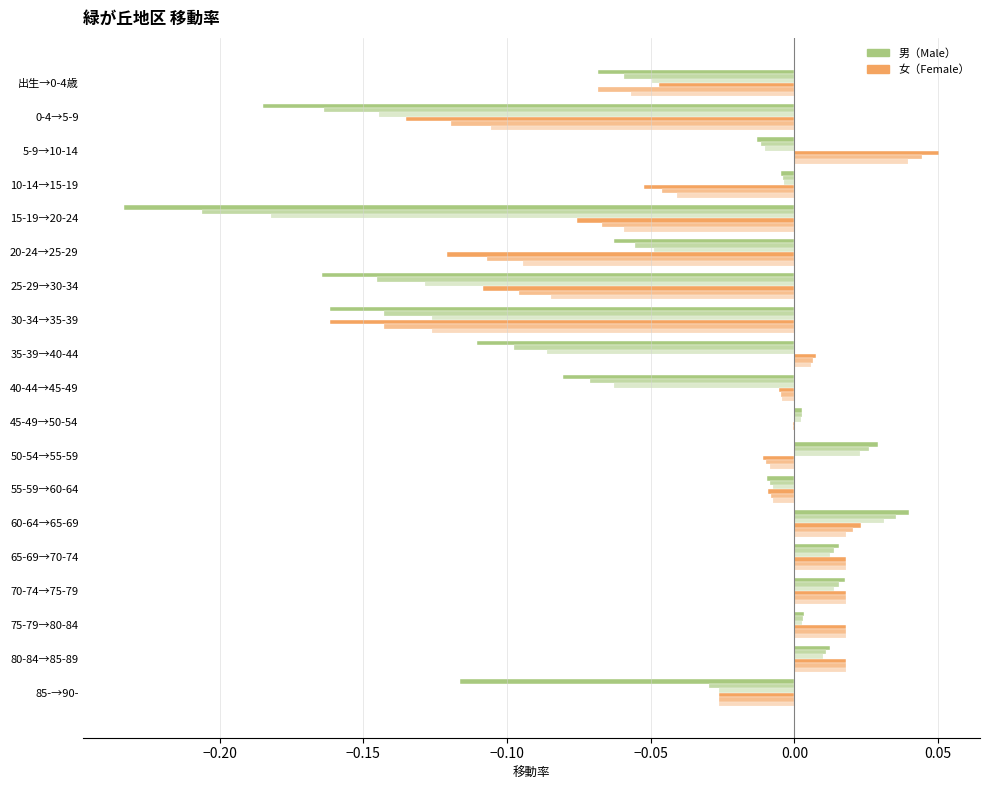

How many distinct data groups are displayed?

6